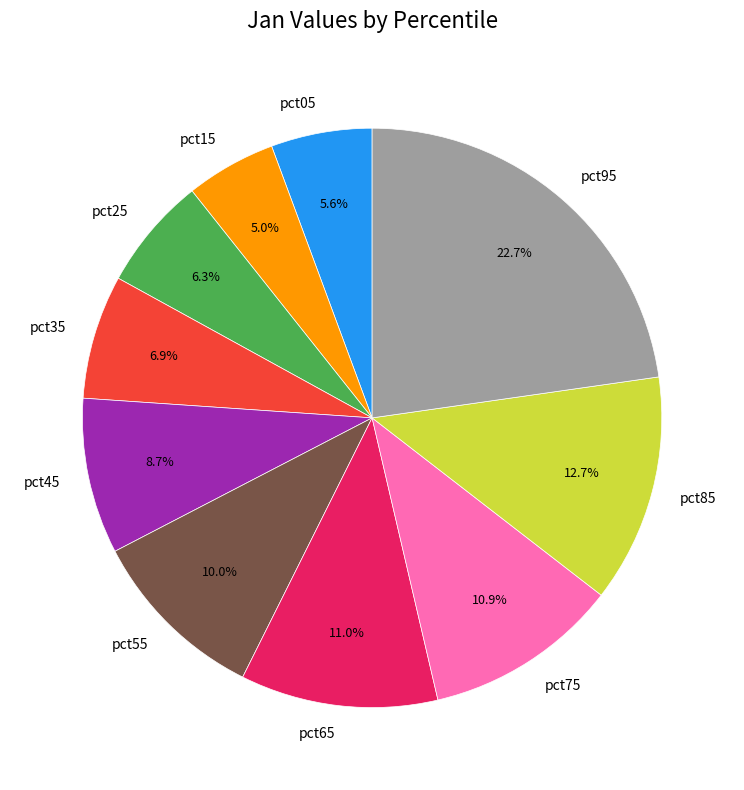

To the nearest percent, what portion does pct05 represent?

6%